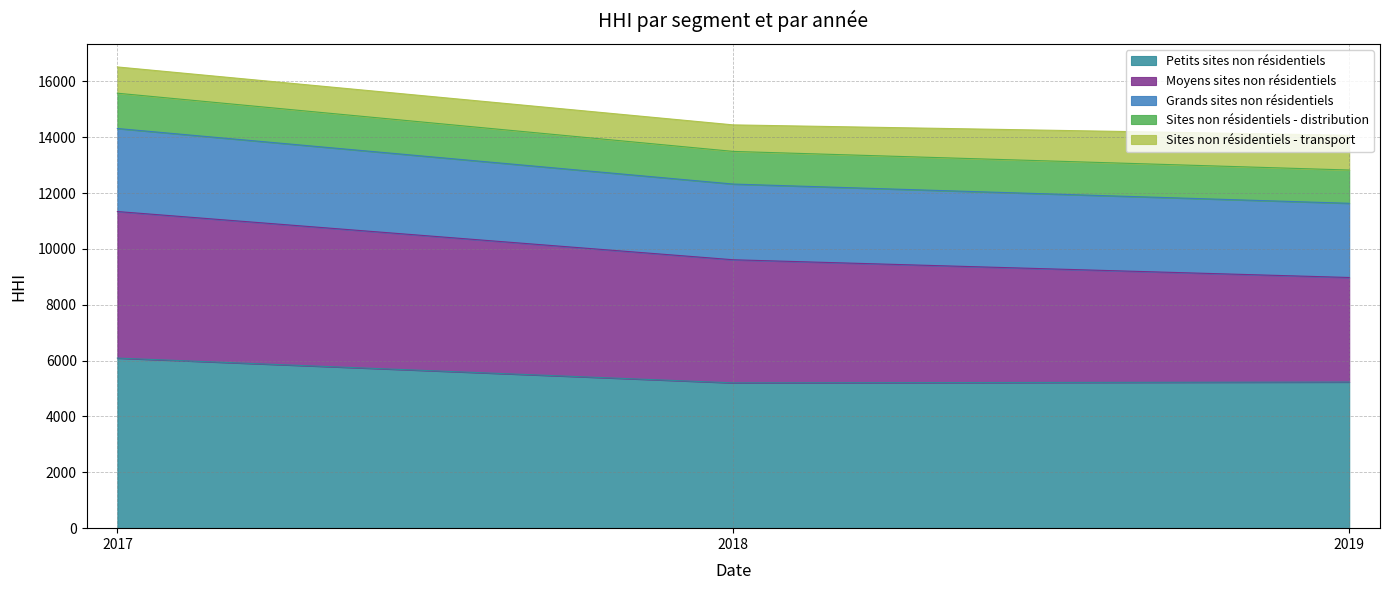

The Petits sites non résidentiels series shows 1121.0 at 2018. True or false?

False